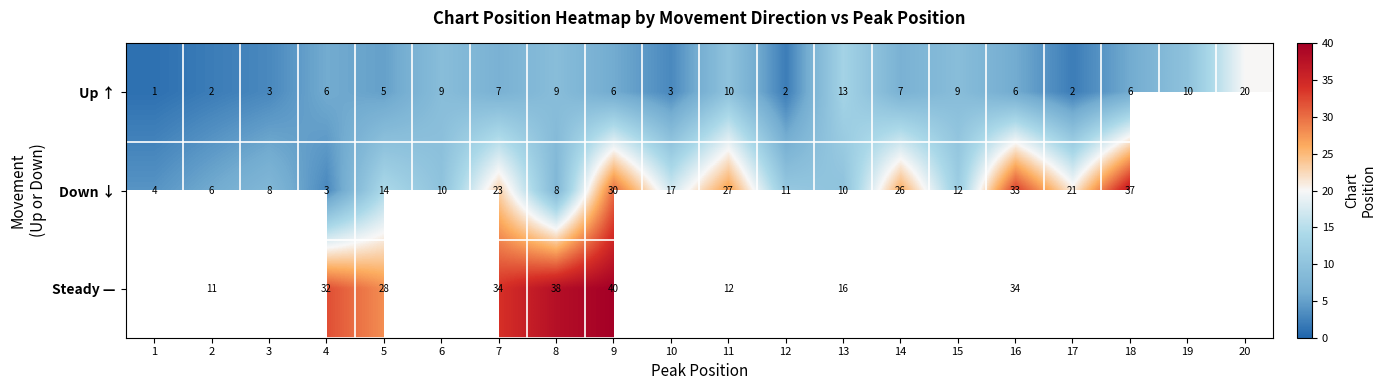

At 8, list the series in order from smallest to largest.

Down ↓, Up ↑, Steady —